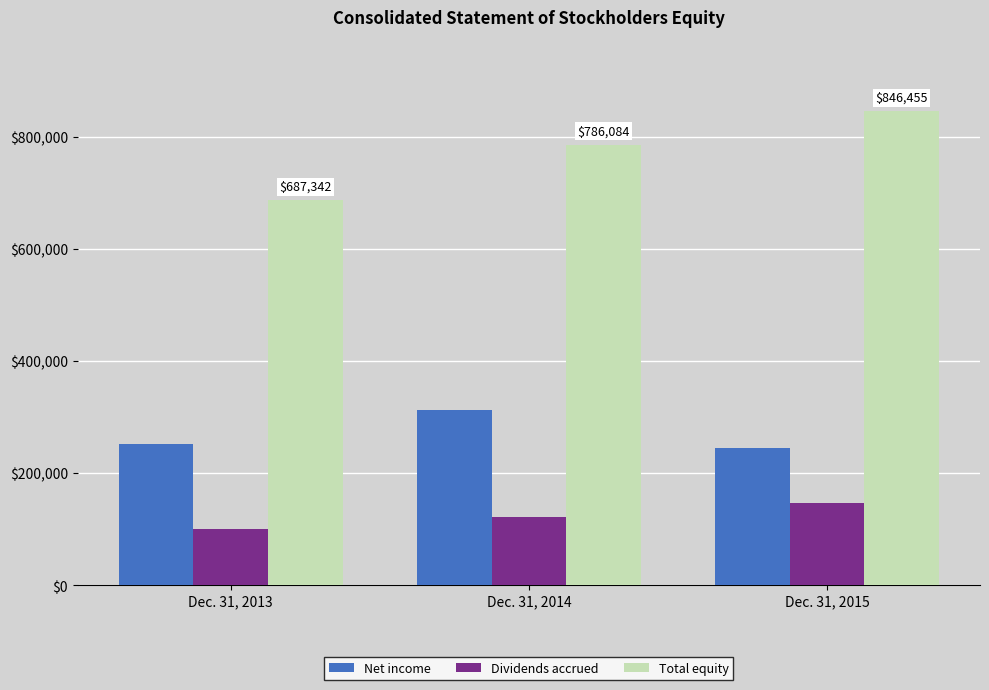

List the series in order of their overall mean, highest first.

Total equity, Net income, Dividends accrued